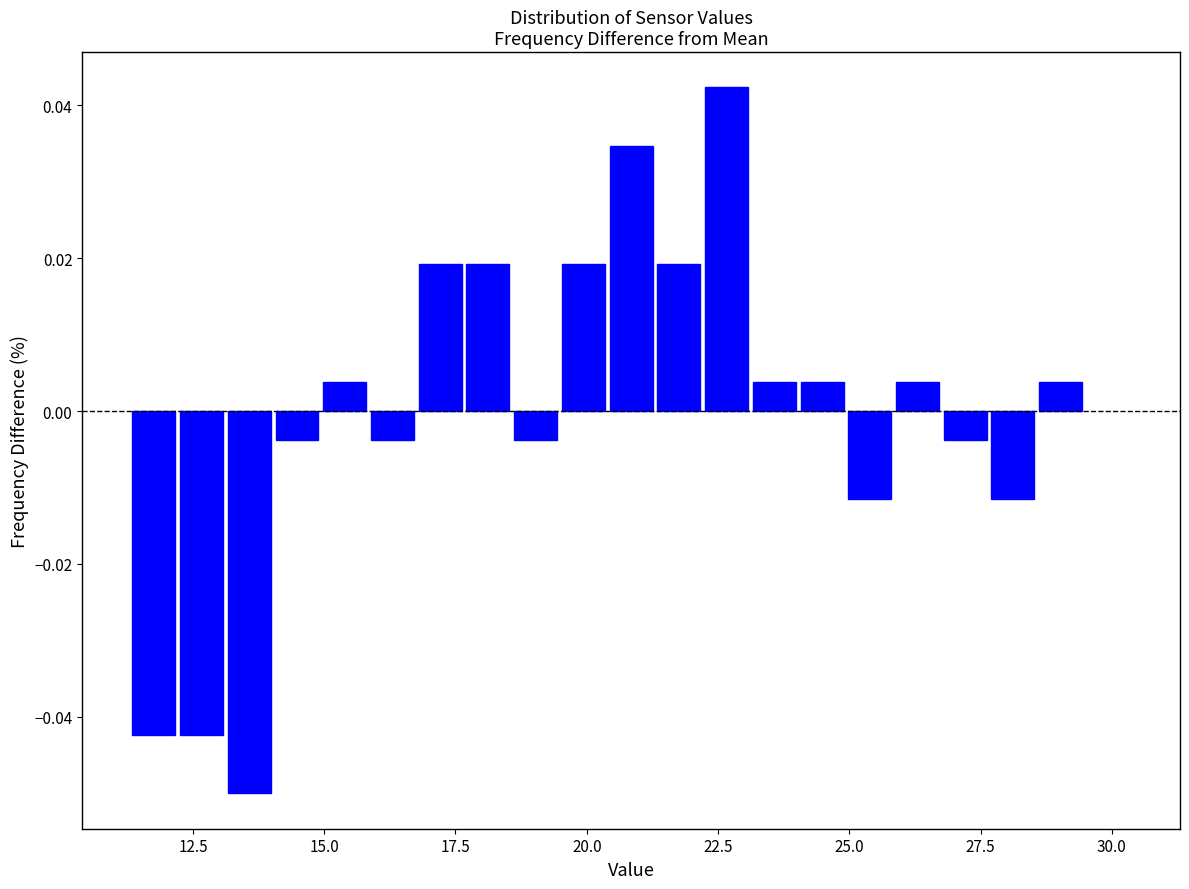

Around what value on the x-axis is the tallest bar? Give the approximate position of its centre, as read against the axis.

22.5